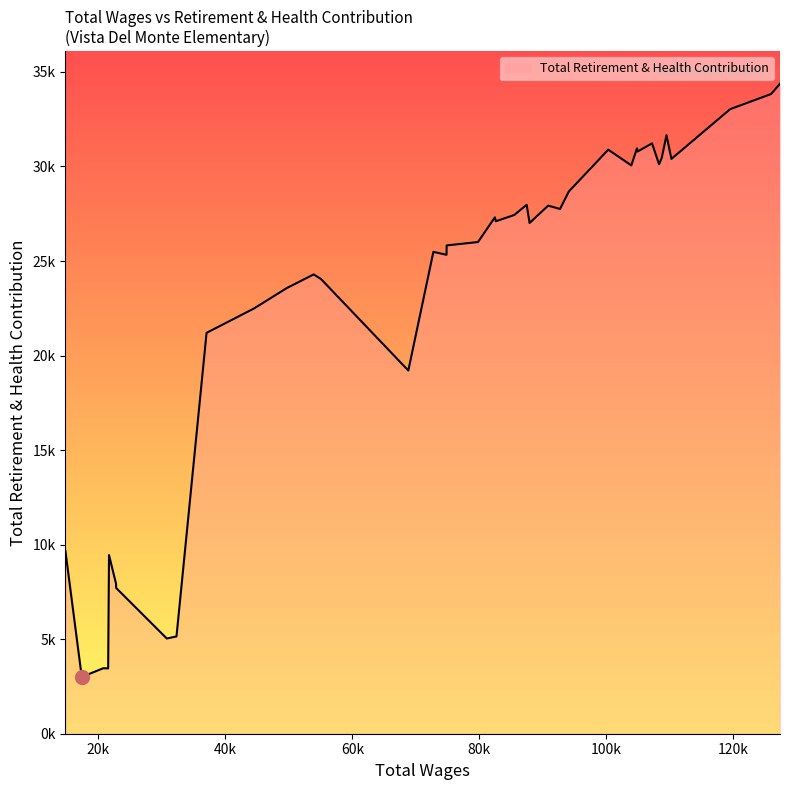

Is this an area chart (filled region under the line)?

Yes